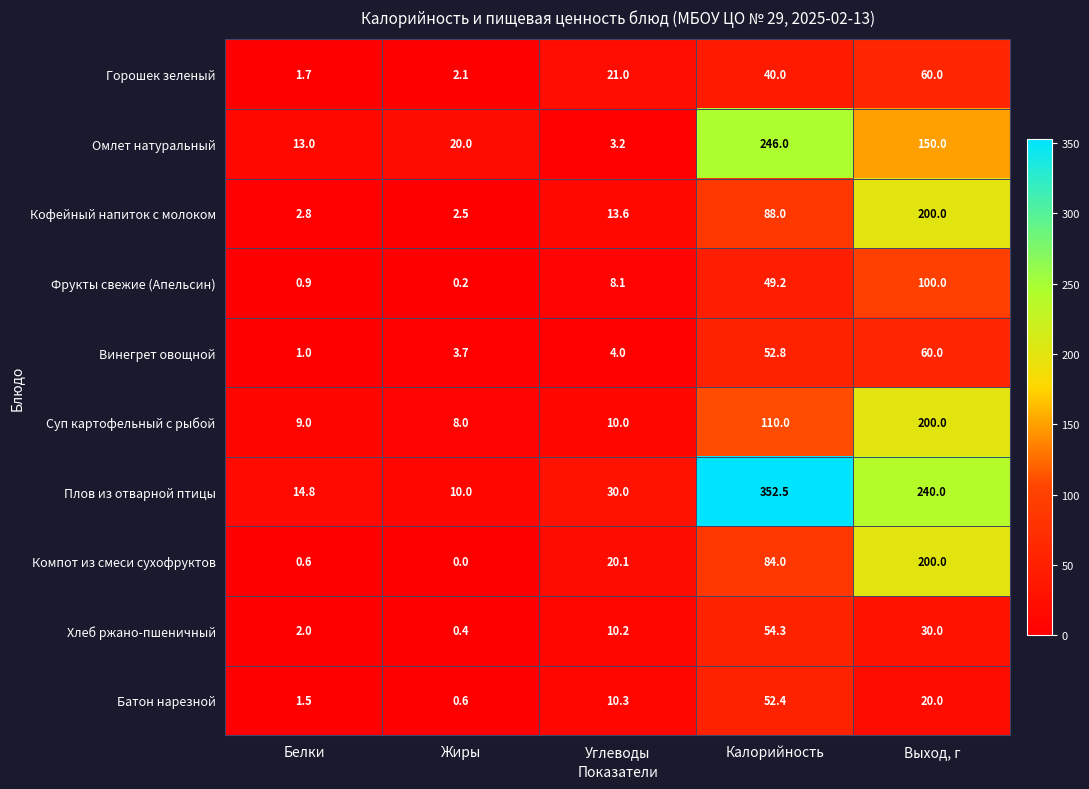

What is the difference between the second highest and second lowest values in the Плов из отварной птицы series?

225.2